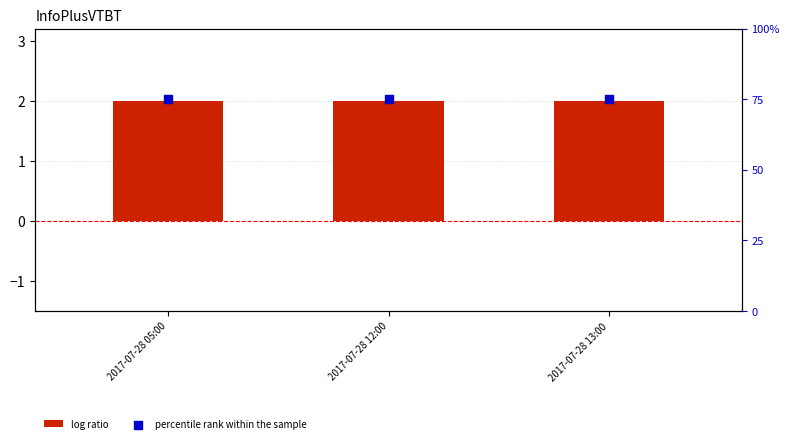

What is the total value across all series at 2017-07-28 05:00?

5